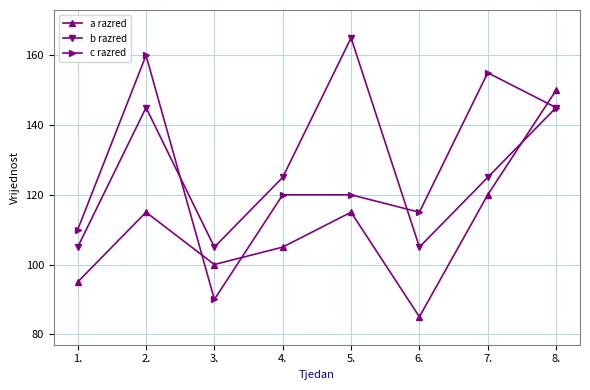

At which category does b razred reach its first local valley?

3.